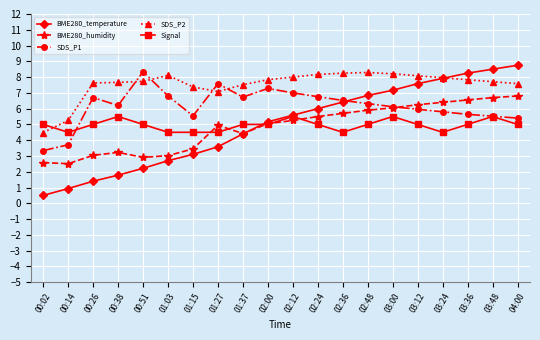

At which category does Signal reach its first local peak?

00:38